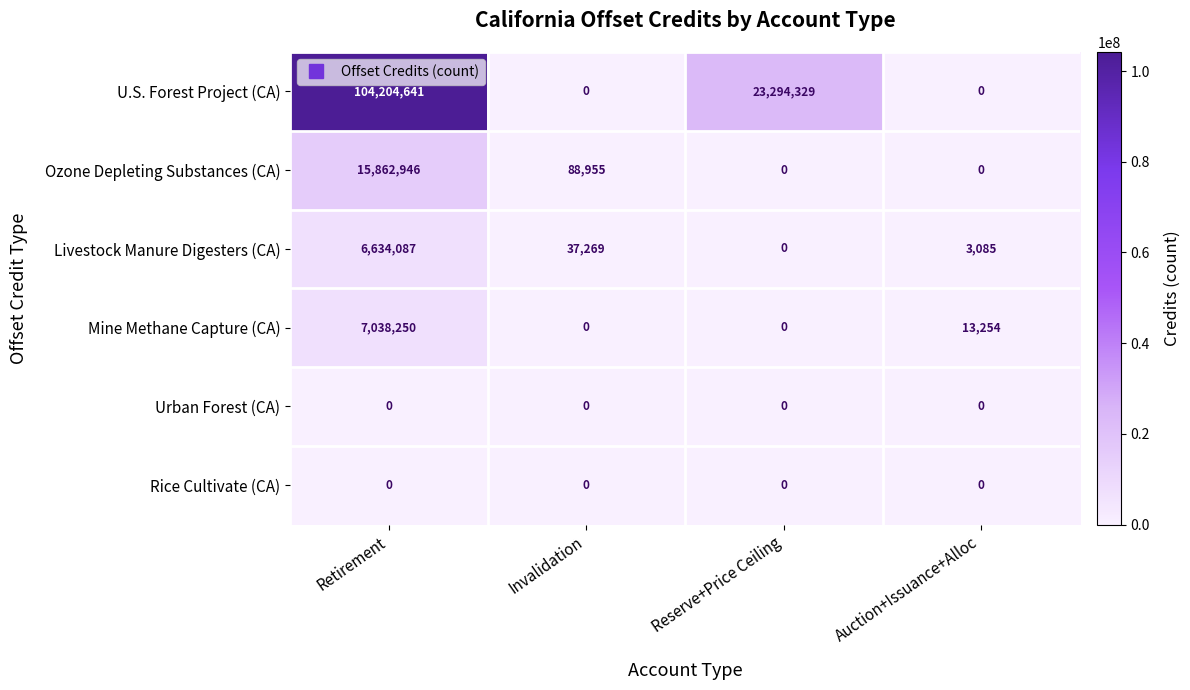

Which label corresponds to the largest value in the chart?

Retirement